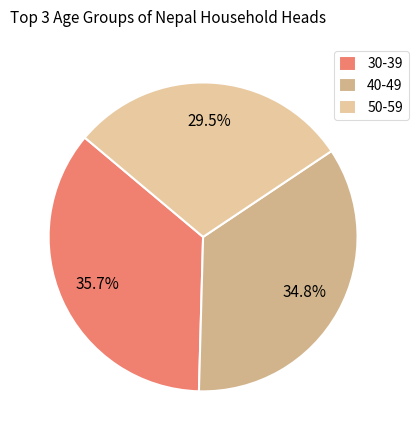

To the nearest percent, what portion does 30-39 represent?

36%